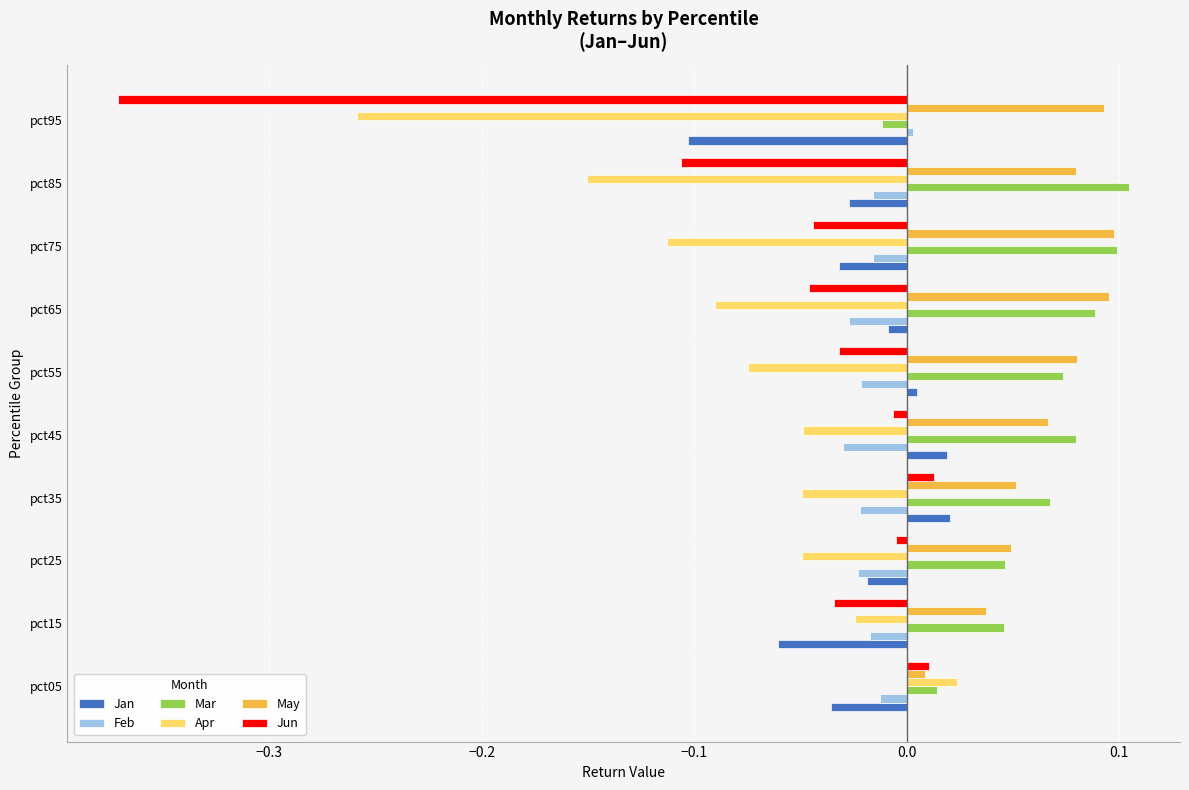

Which series has the widest spread of values?

Jun